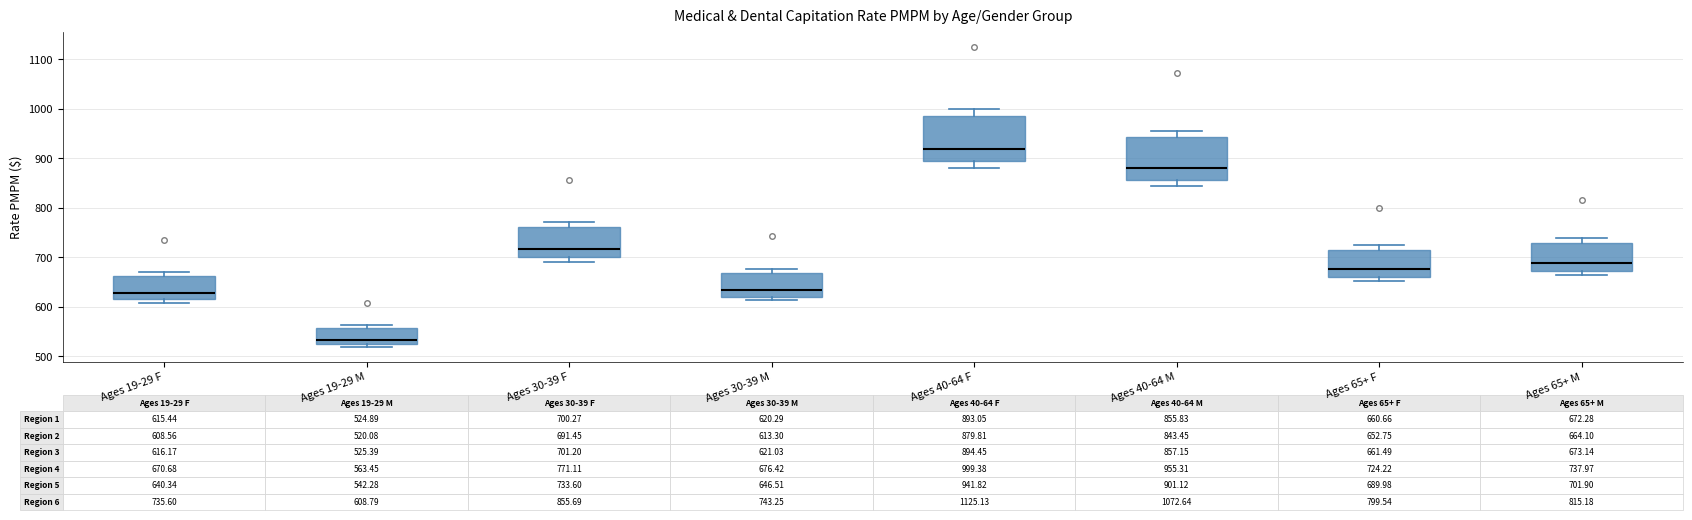

Which box has the highest median line?

Ages 40-64 F